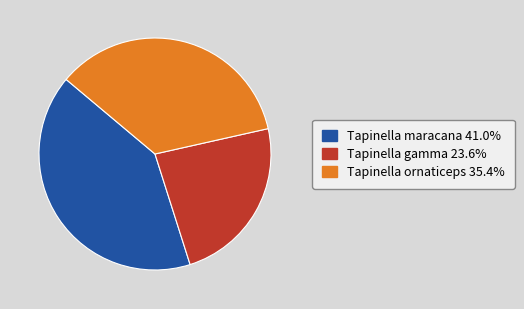

Does Tapinella ornaticeps represent more than half of the total?

No